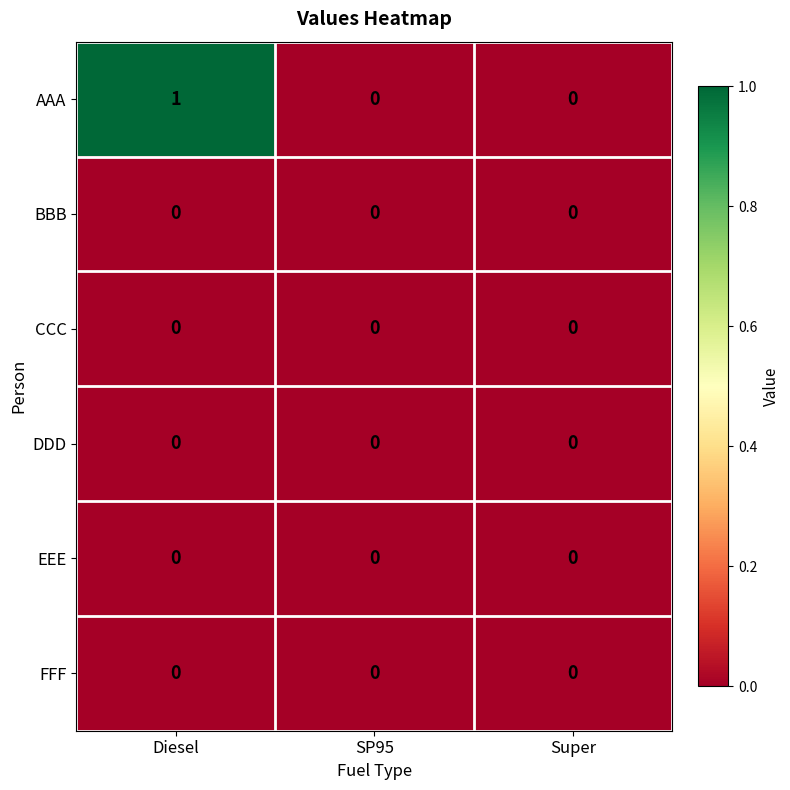

Which series has the widest spread of values?

AAA